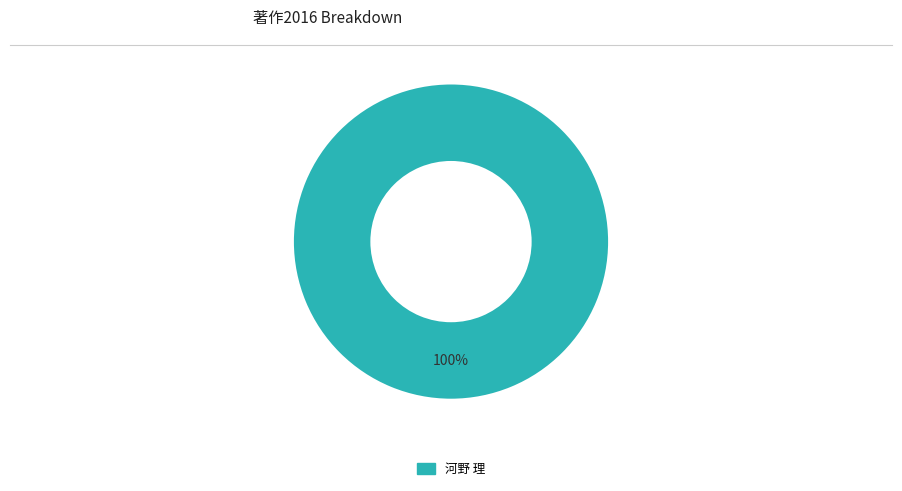

Does any single category account for the majority?

Yes